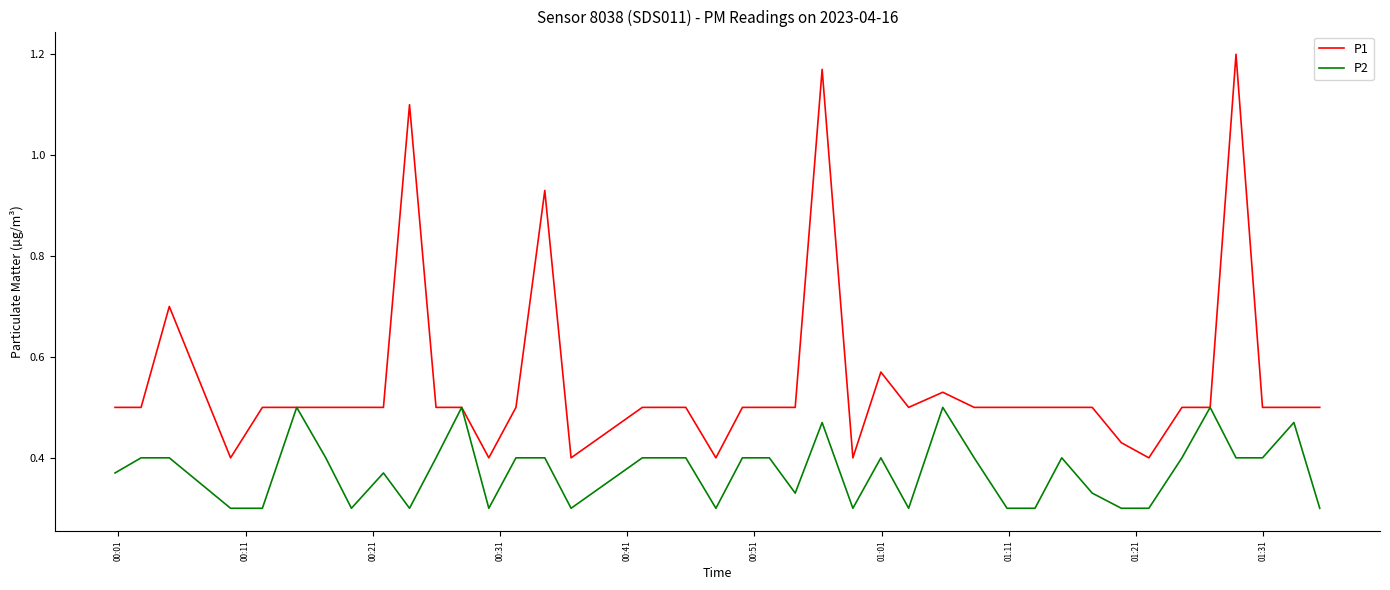

Which series has the widest spread of values?

P1